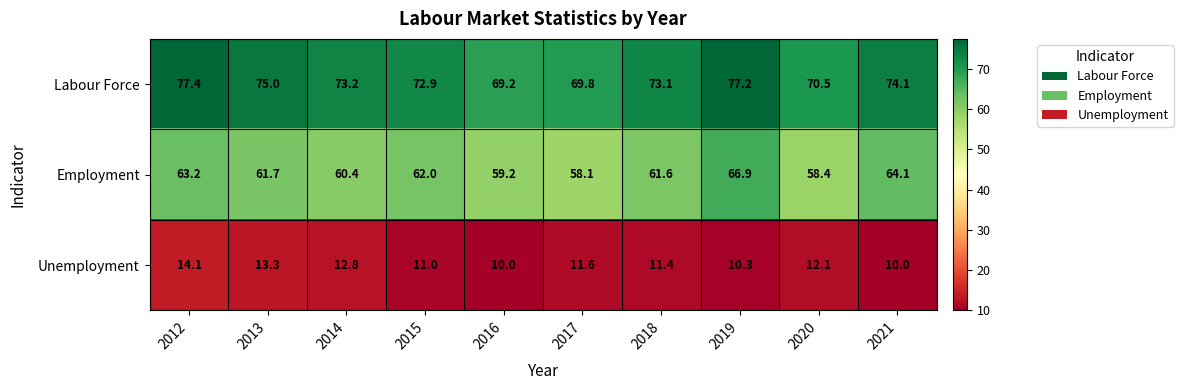

The Employment series shows 64.1 at 2021. True or false?

True